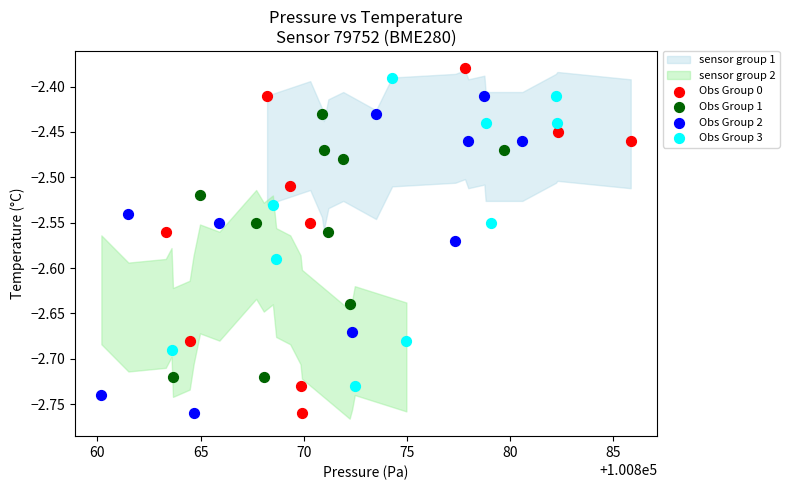

Which series has the largest Y range (max minus min)?

Obs Group 0